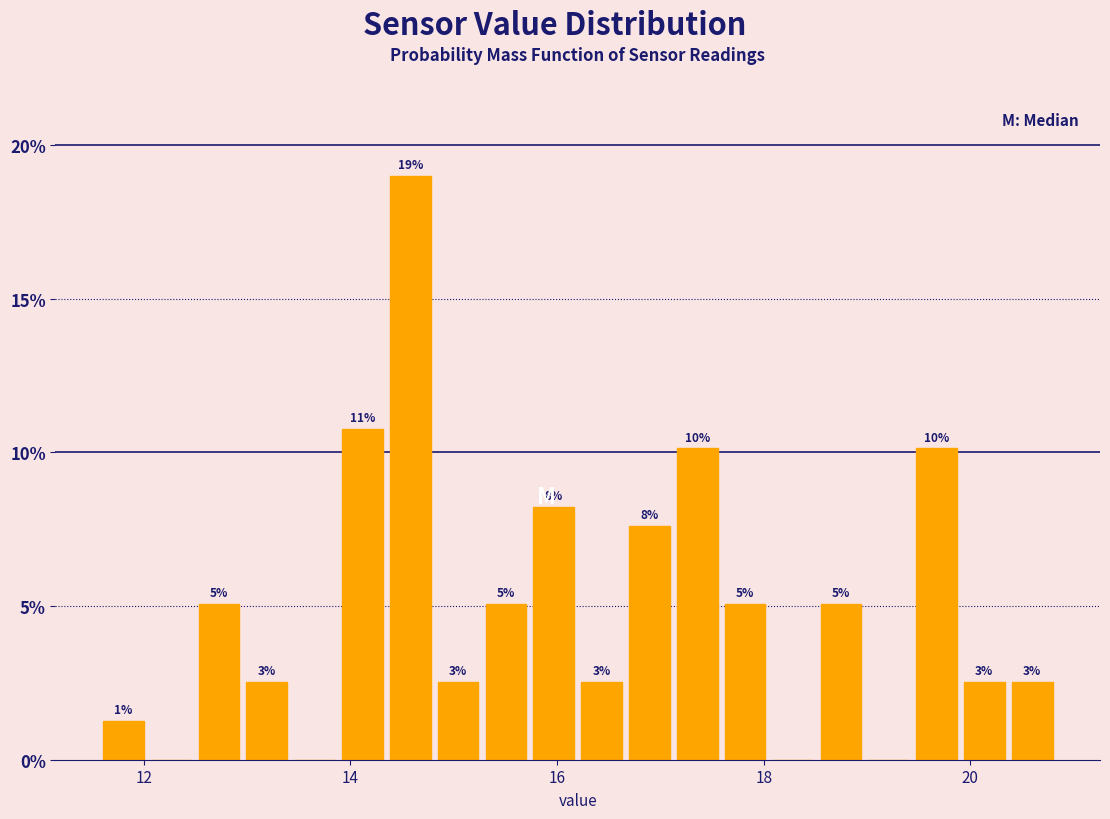

Read against the x-axis, roughly where is the centre of the tallest bar?

14.6